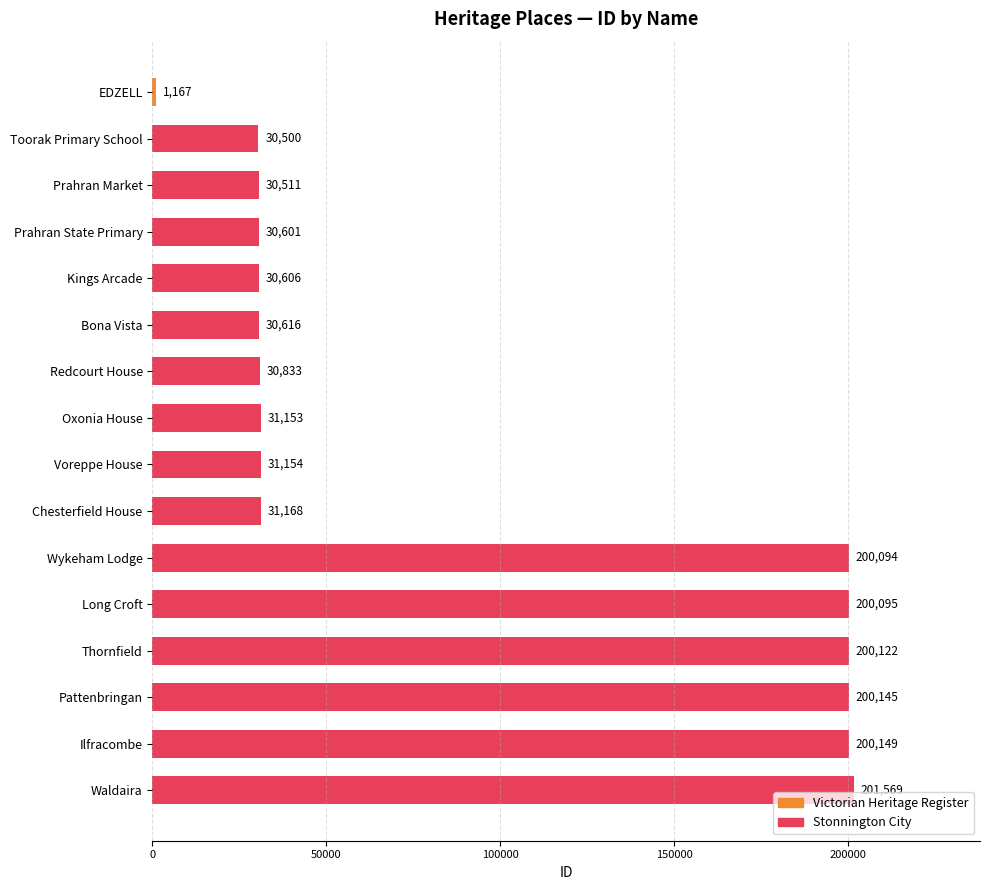

Reading top to bottom, extract all data points from this chart.

EDZELL=1167	Toorak Primary School=30500	Prahran Market=30511	Prahran State Primary=30601	Kings Arcade=30606	Bona Vista=30616	Redcourt House=30833	Oxonia House=31153	Voreppe House=31154	Chesterfield House=31168	Wykeham Lodge=200094	Long Croft=200095	Thornfield=200122	Pattenbringan=200145	Ilfracombe=200149	Waldaira=201569